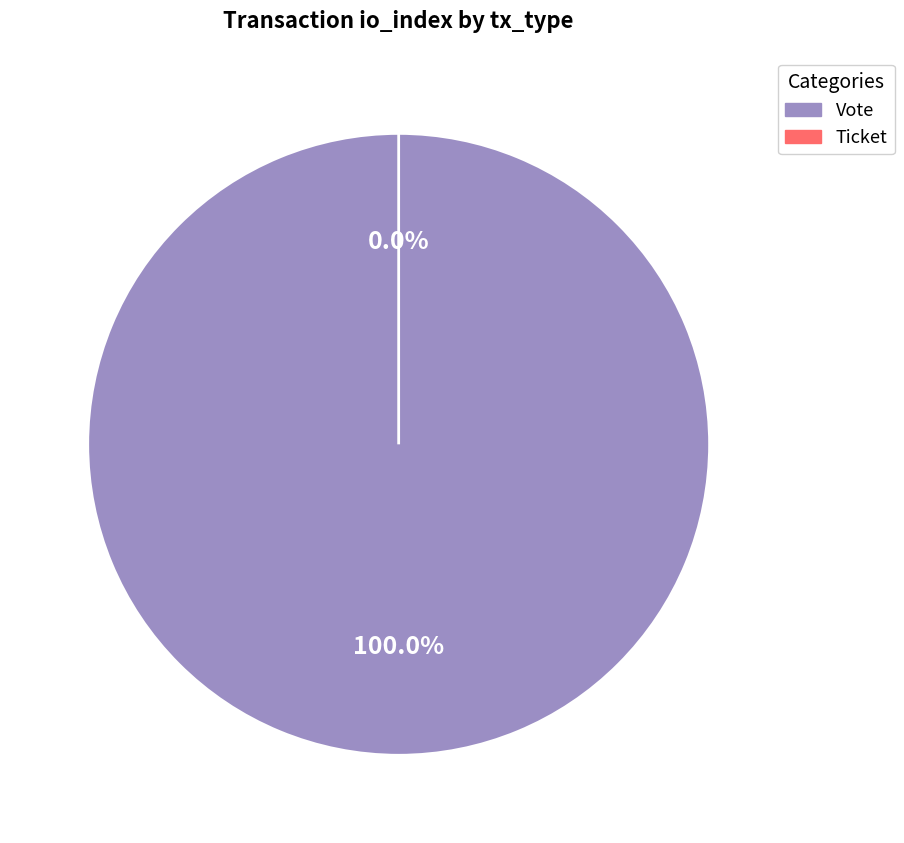

Do Vote and Ticket together represent more than half of the pie?

Yes